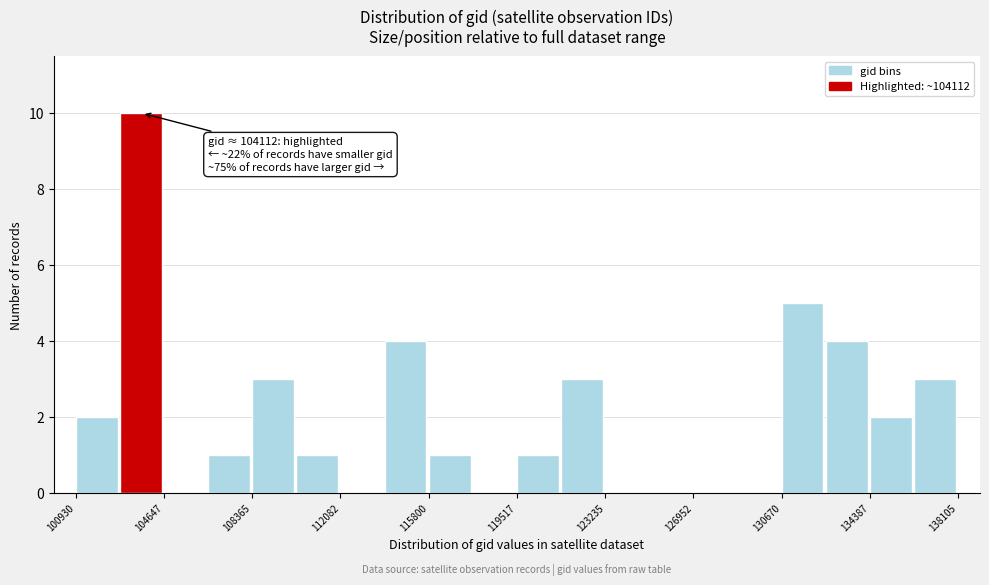

Around what value on the x-axis is the tallest bar? Give the approximate position of its centre, as read against the axis.

103500